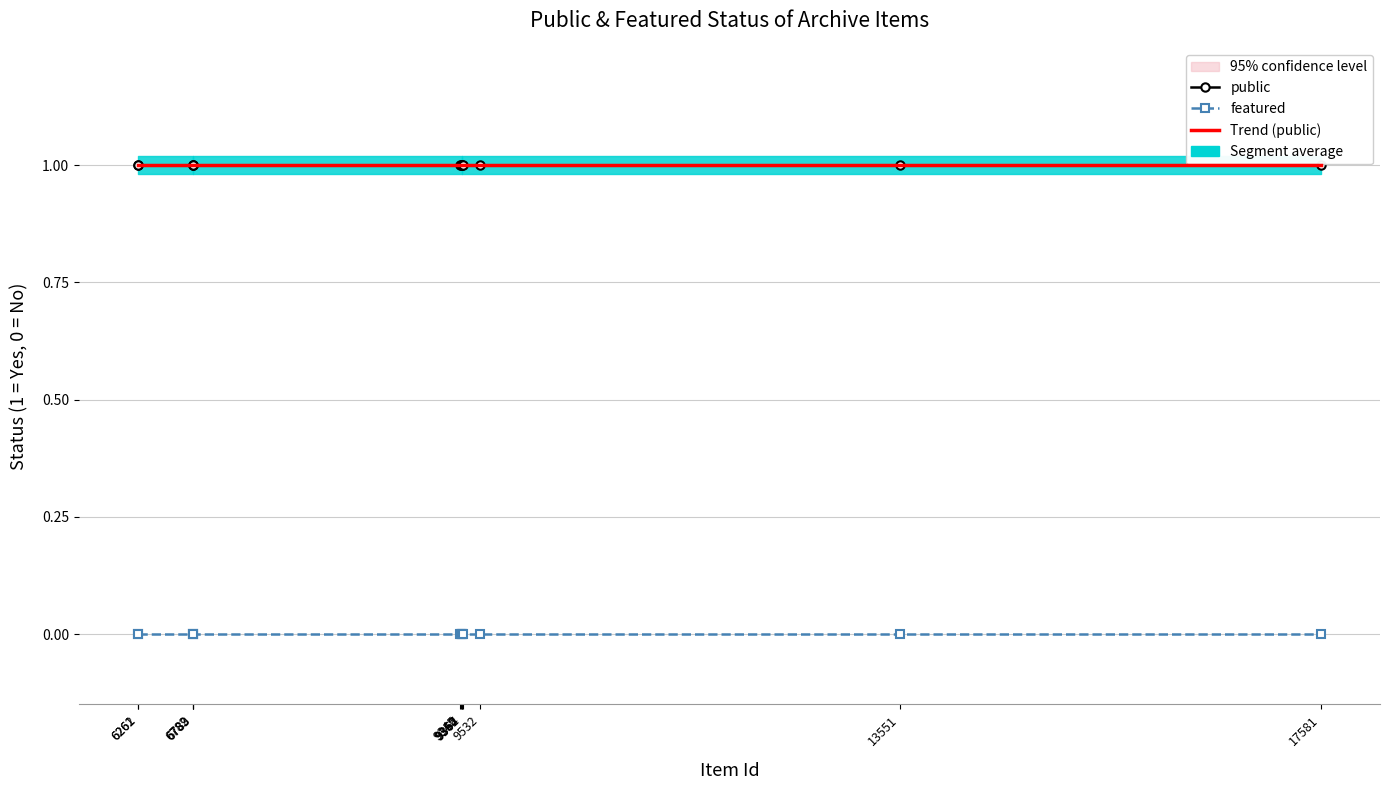

True or false: public and featured cross at least once.

False